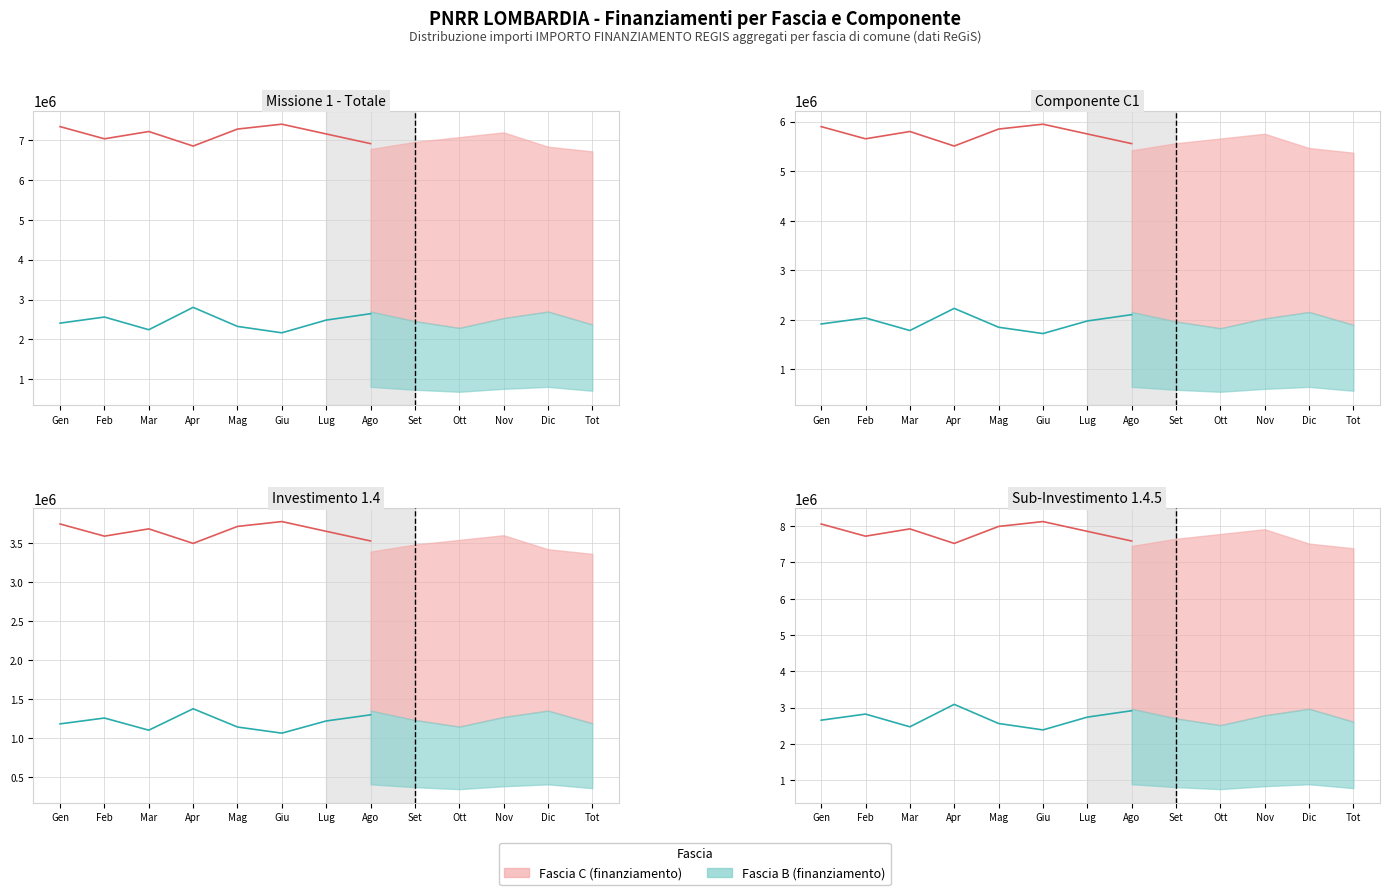

What value does the Fascia B series have at Ago?

2915996.8